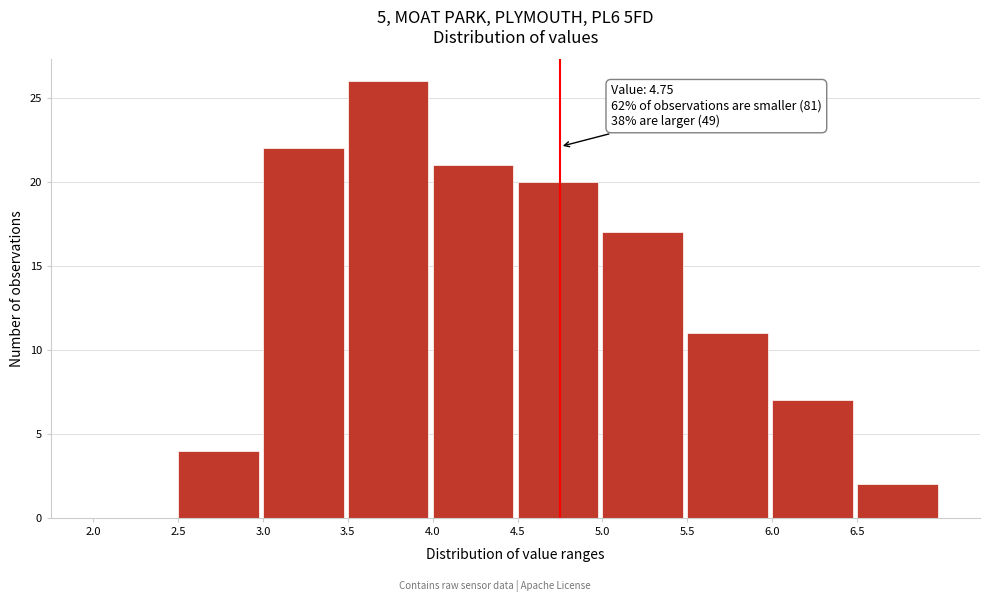

Which range on the x-axis has the tallest bar?

3.5 to 4.0